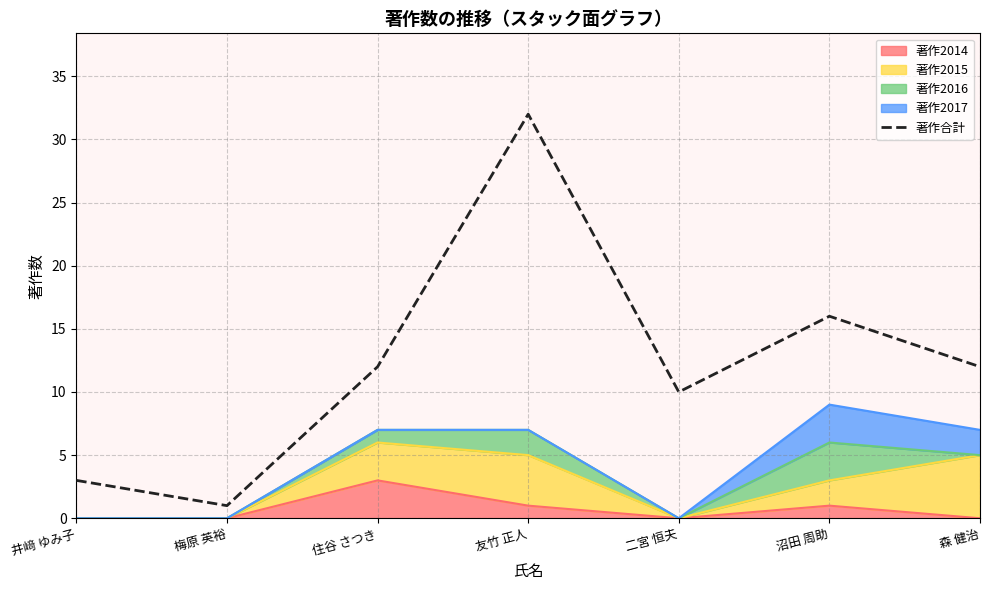

What is the difference between the maximum and minimum values?

31